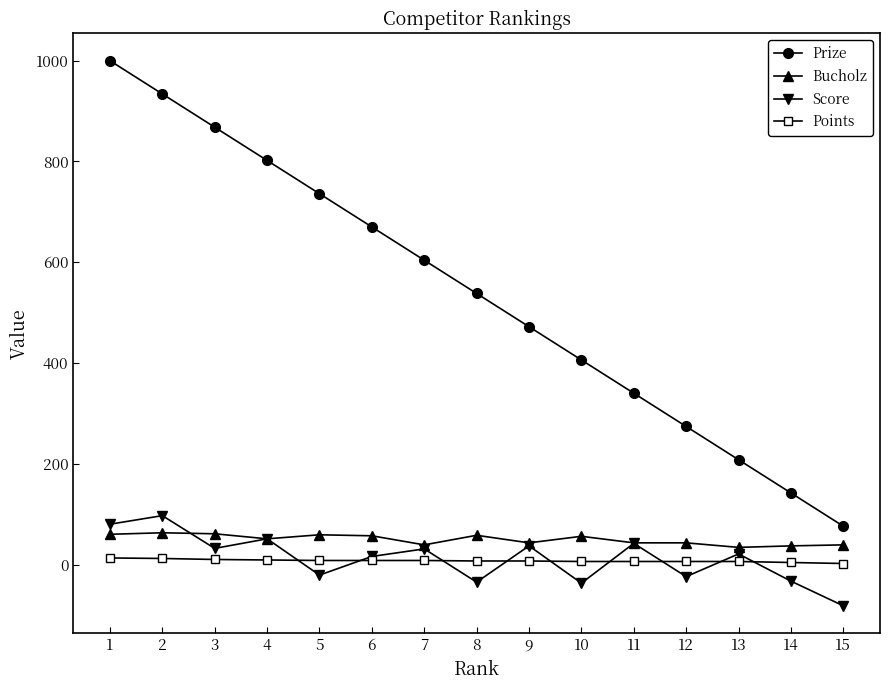

What is the maximum value shown in the chart?

1000